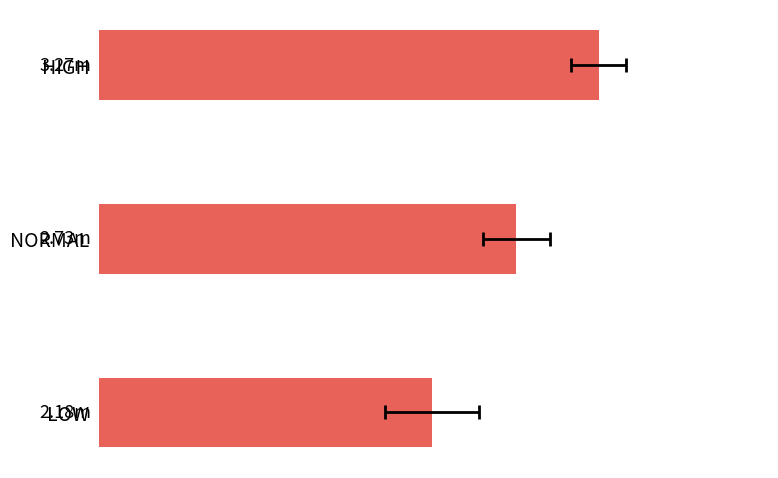

What is the maximum value shown in the chart?

3.3